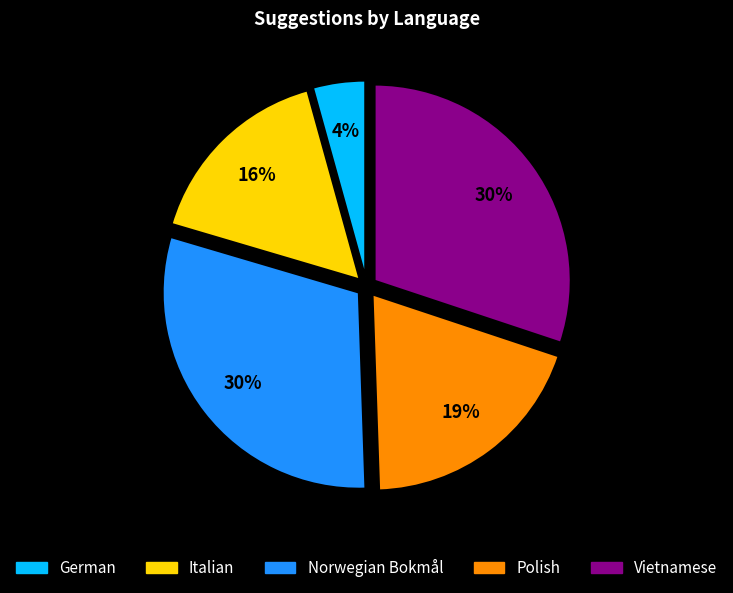

Does any single category account for the majority?

No